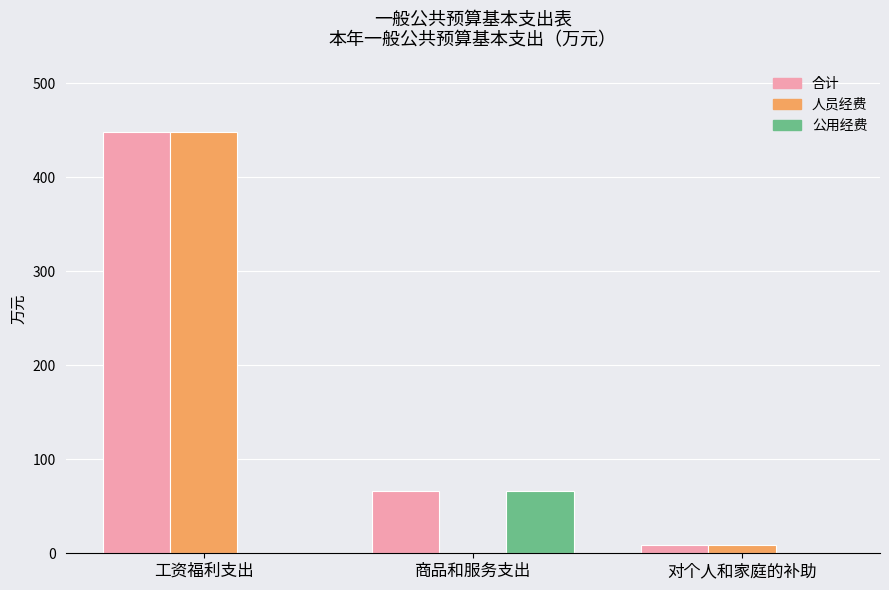

At which category is the sum across all series the highest?

工资福利支出